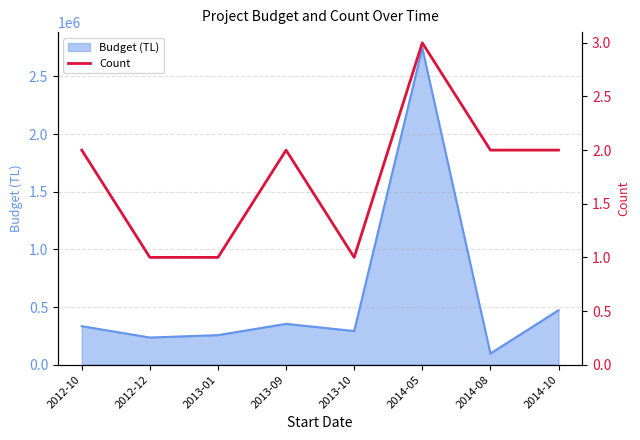

At which category does the chart reach its minimum across all series?

2012-12